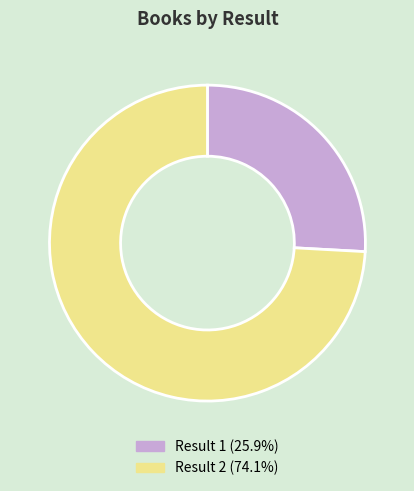

Is the sum of Result 2 (74.1%) and Result 1 (25.9%) greater than half?

Yes